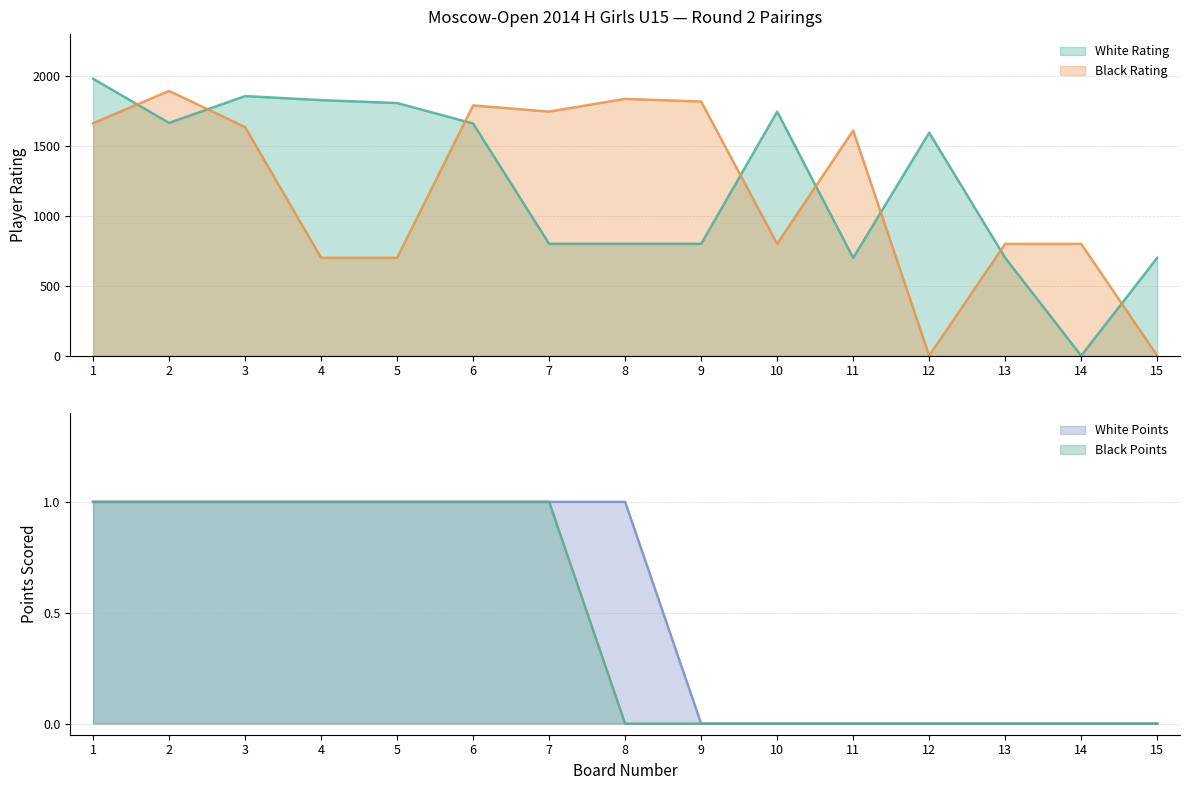

What is the spread (max minus min) of values at 1?

1980